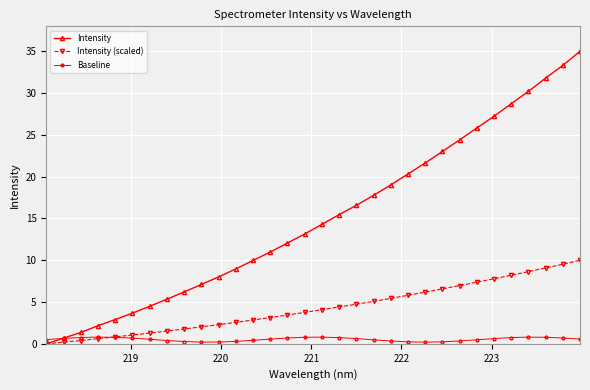

True or false: Intensity has more than 2 points higher than both neighbors.

False